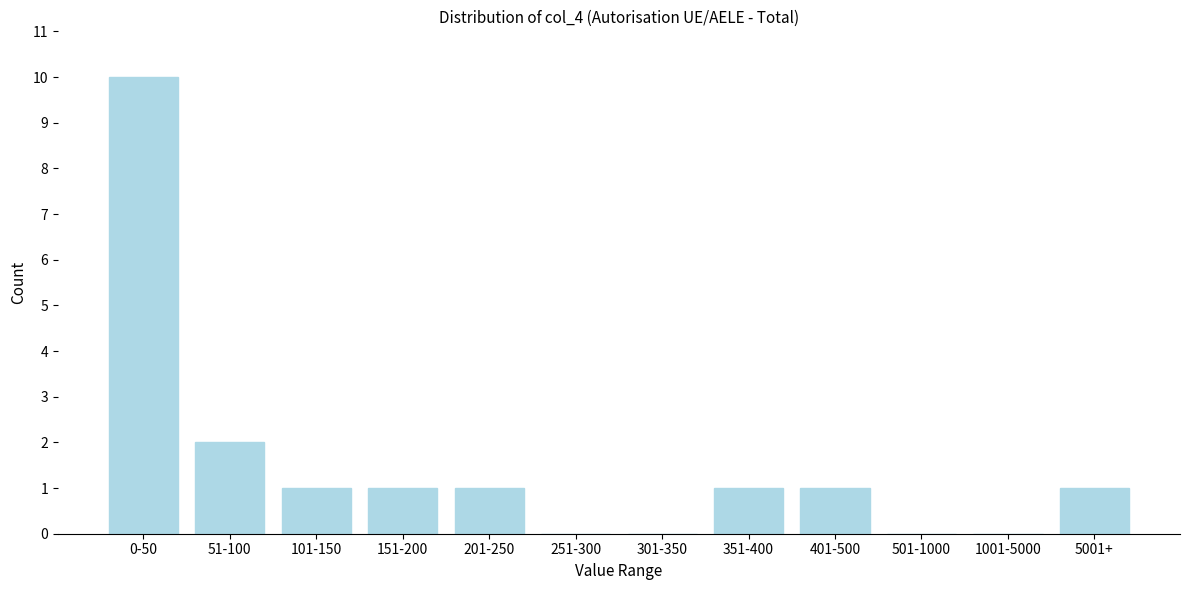

Reading right to left, list all the values displayed in this chart.

5001+=1	1001-5000=0	501-1000=0	401-500=1	351-400=1	301-350=0	251-300=0	201-250=1	151-200=1	101-150=1	51-100=2	0-50=10